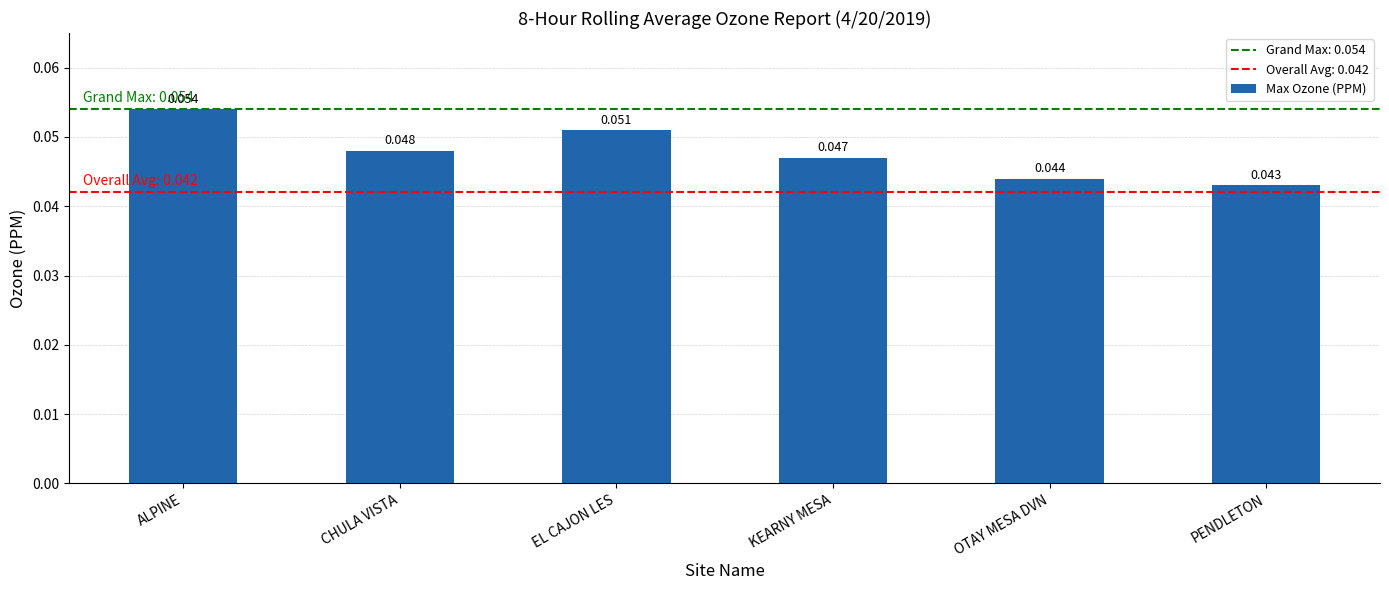

Is it true that the value at CHULA VISTA is 0.1?

False